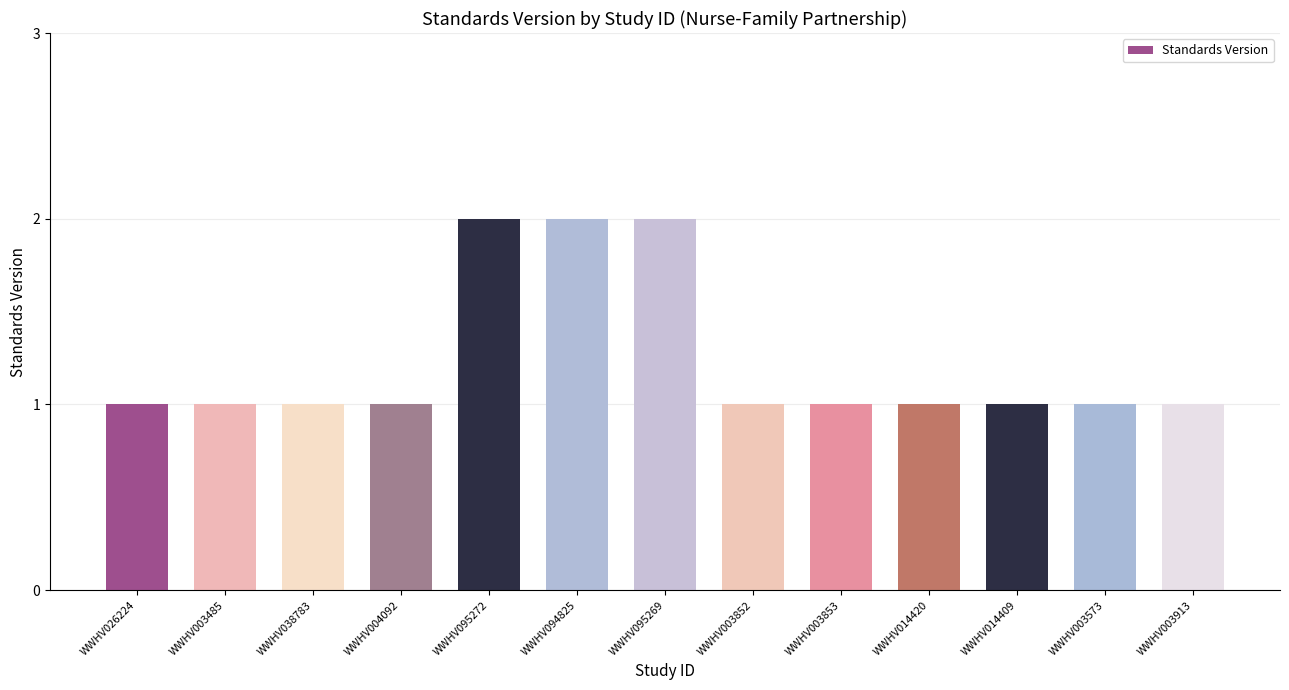

What is the change in value from WWHV026224 to WWHV094825?

+1